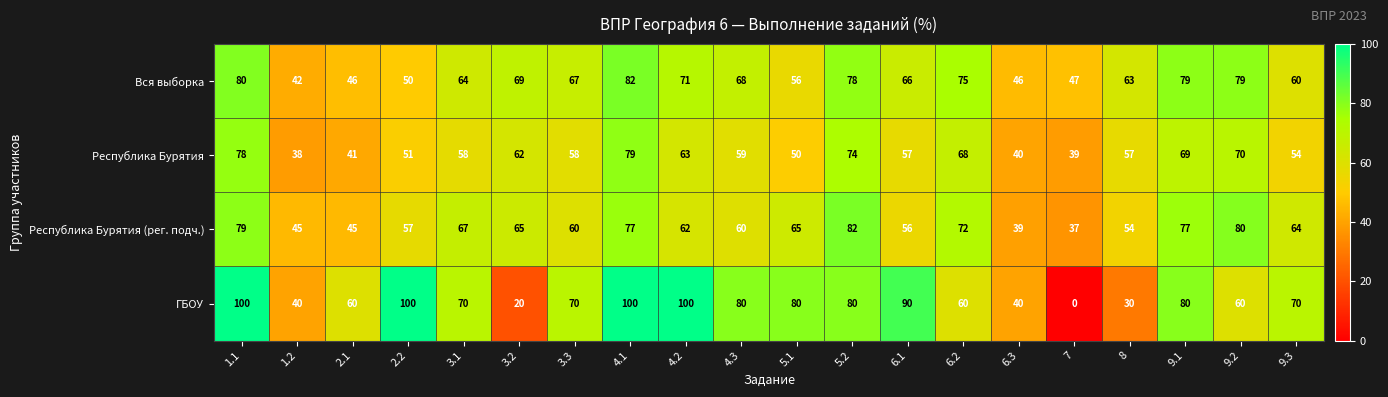

What is the difference between the maximum and minimum values in the Республика Бурятия (рег. подч.) series?

45